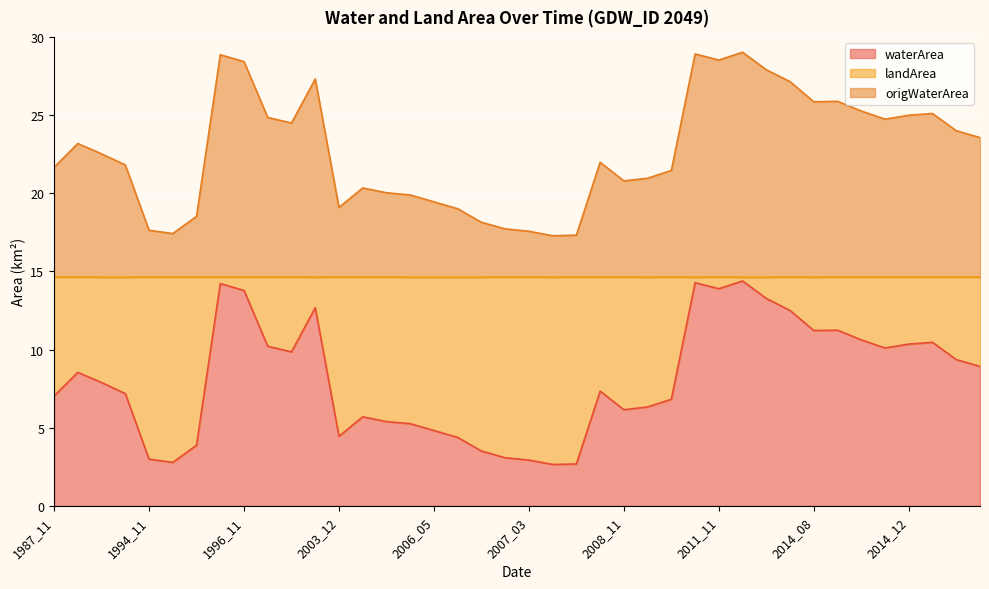

What is the total value across all series at 1987_12?

31.7